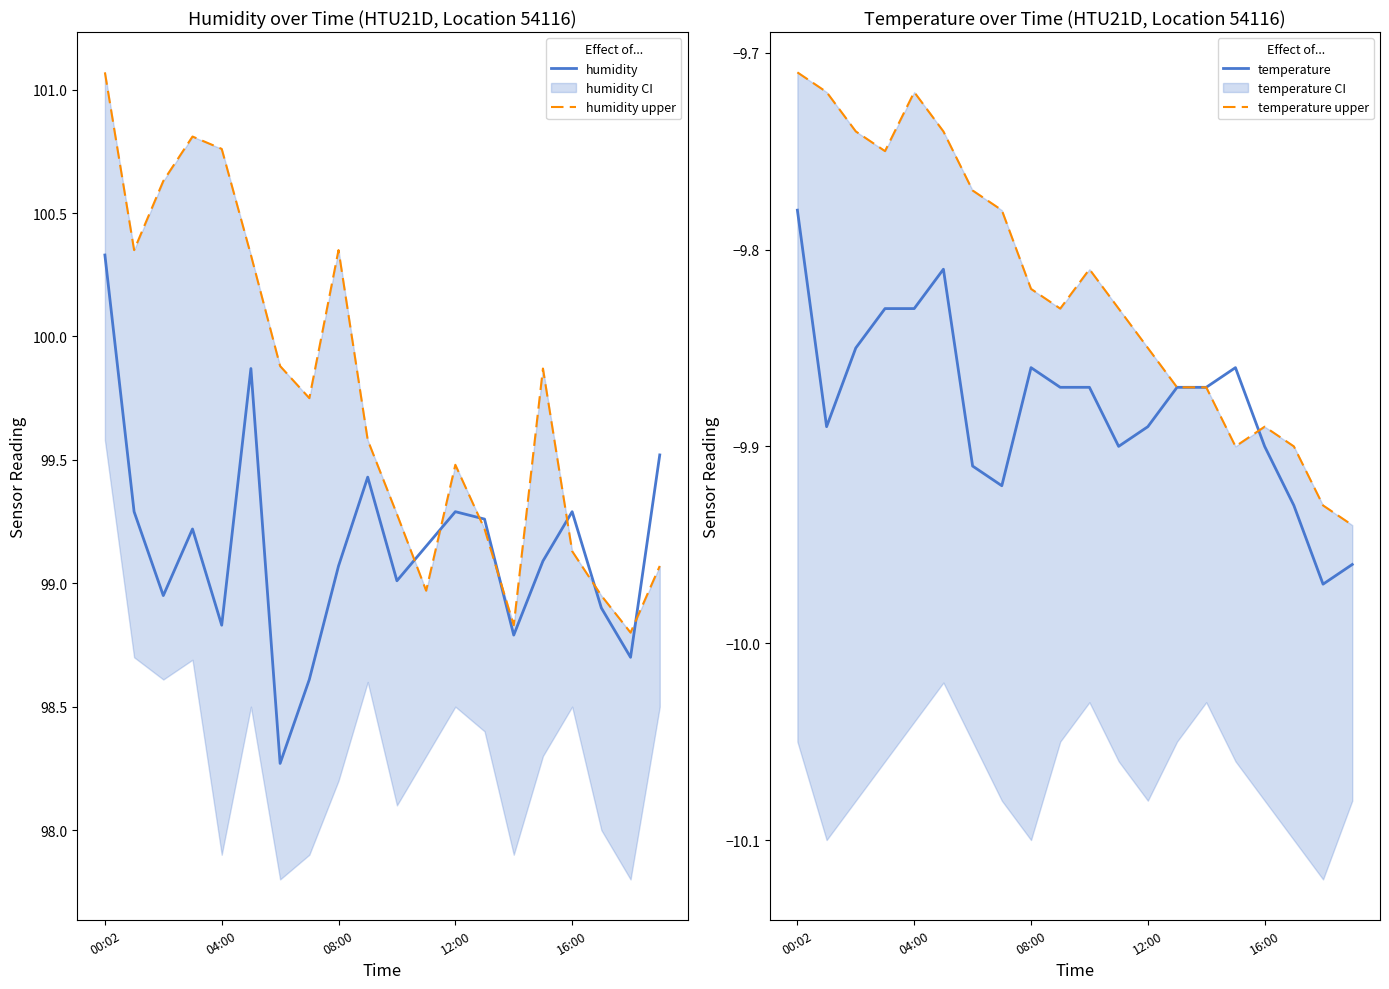

What is the difference between the highest and lowest values at 13?

109.1